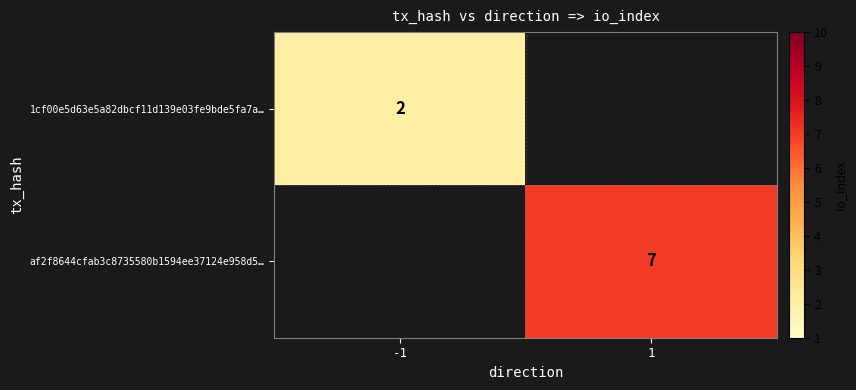

How many categories are shown in the chart?

2